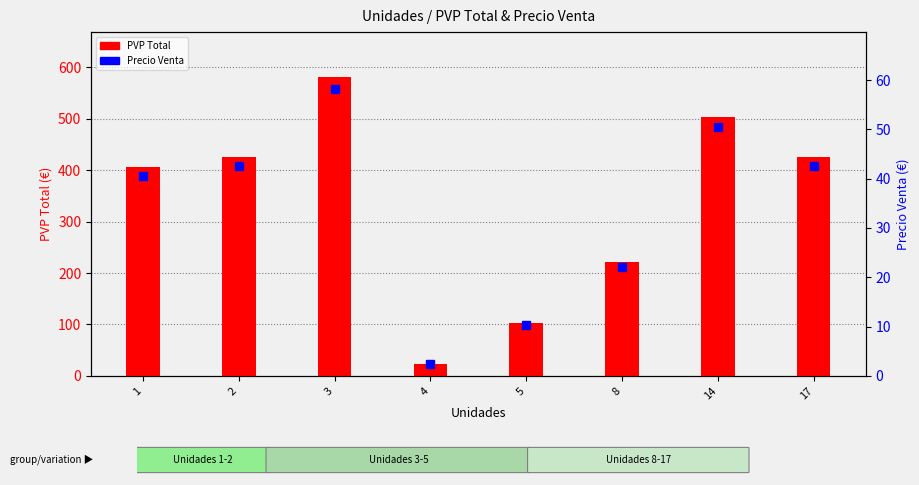

What are all the series names shown in the legend?

PVP Total, Precio Venta